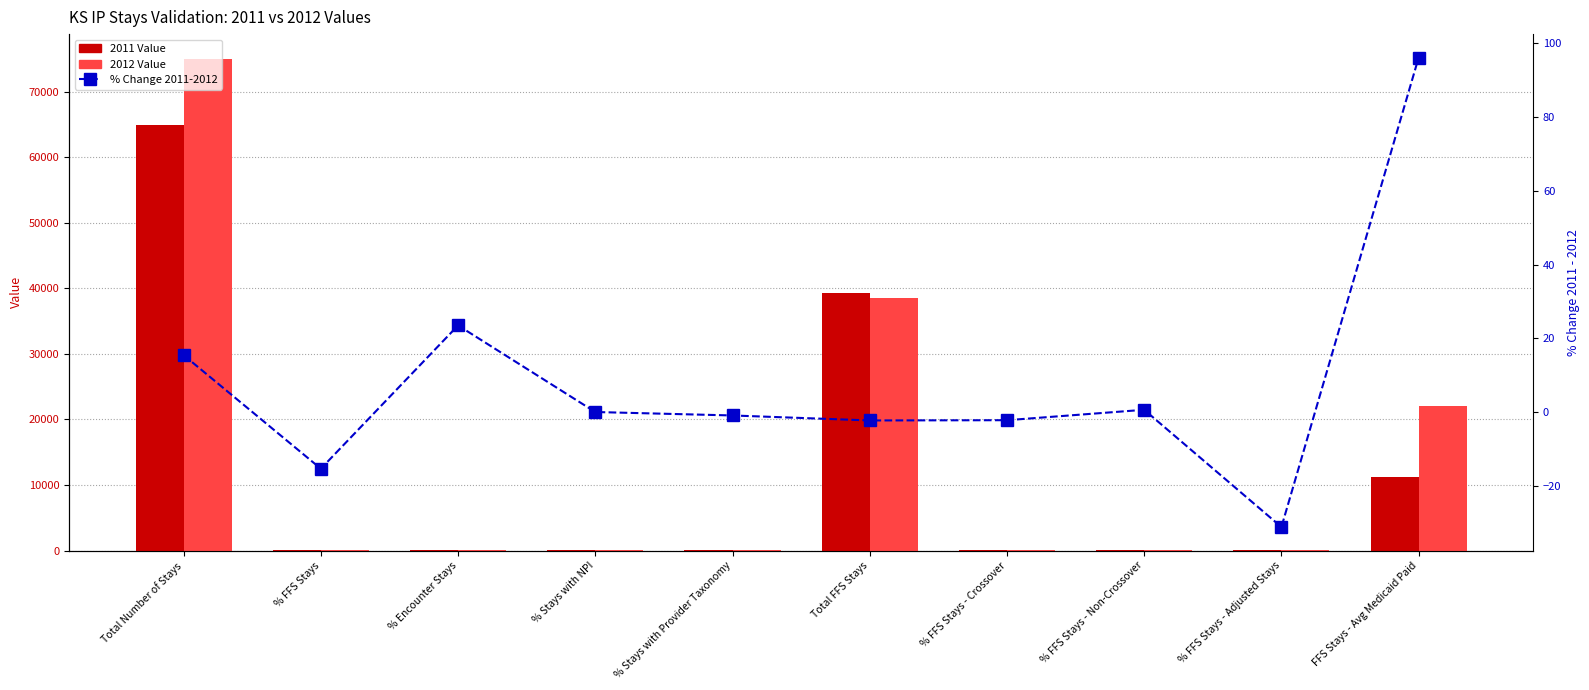

What is the difference between the maximum and minimum values in the % Change 2011-2012 series?

127.2